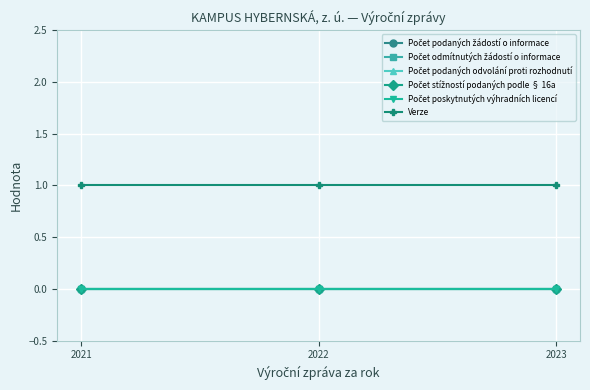

List the series in order of their peak value, highest first.

Verze, Počet podaných žádostí o informace, Počet odmítnutých žádostí o informace, Počet podaných odvolání proti rozhodnutí, Počet stížností podaných podle § 16a, Počet poskytnutých výhradních licencí